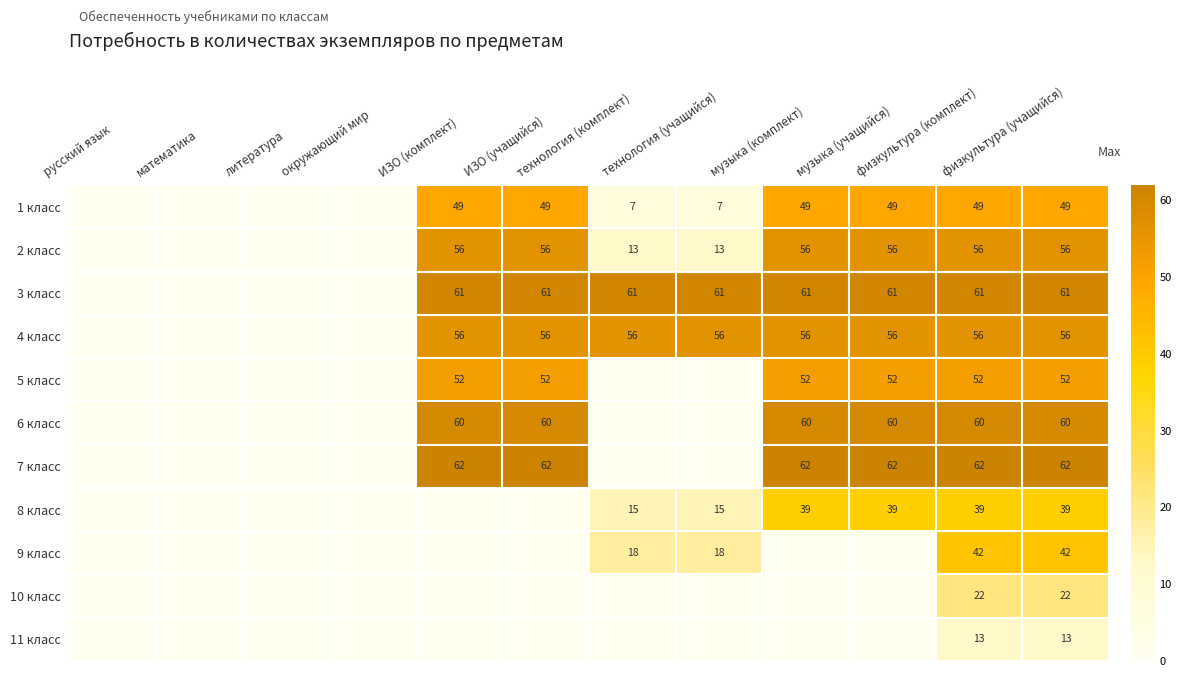

Which category has the lowest value in the 9 класс series?

русский язык